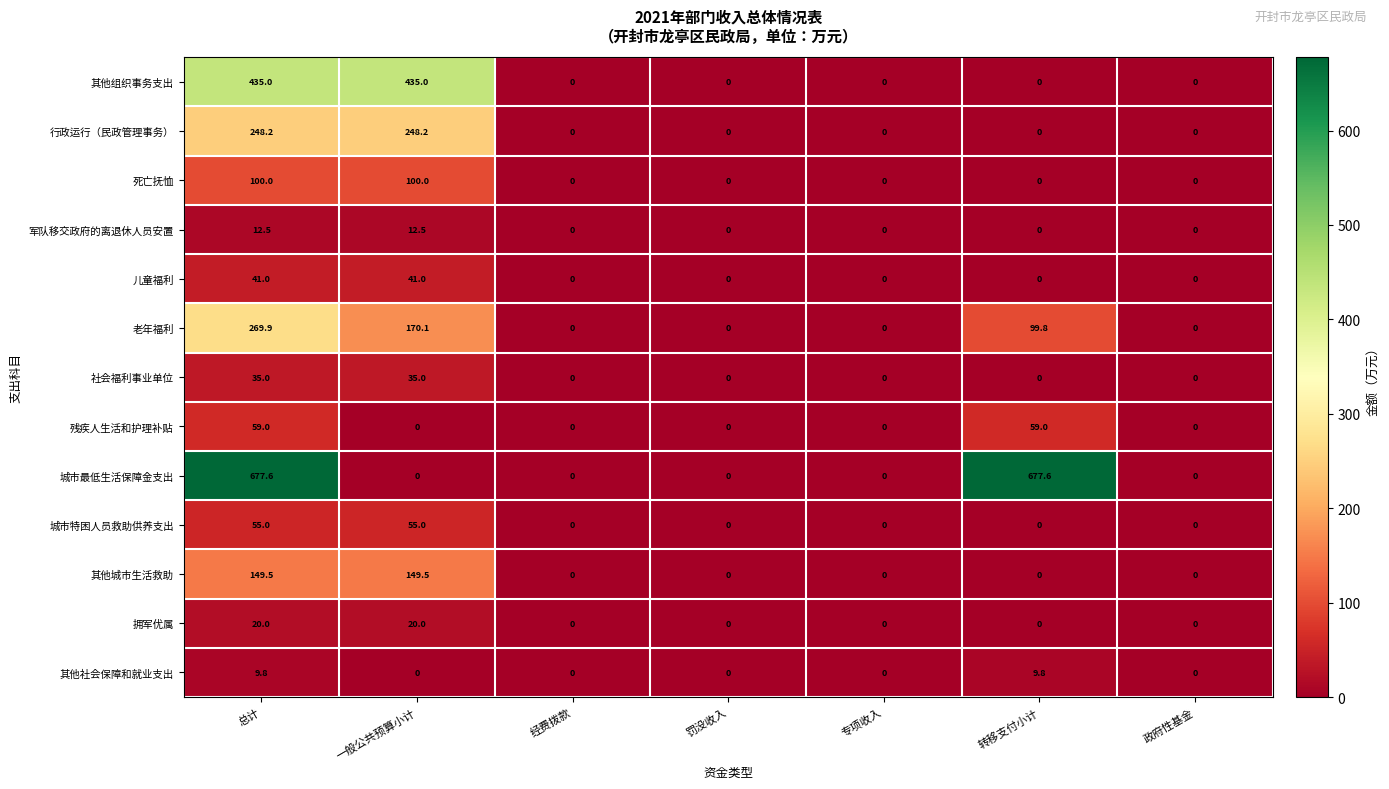

How many data points does each series have?

7